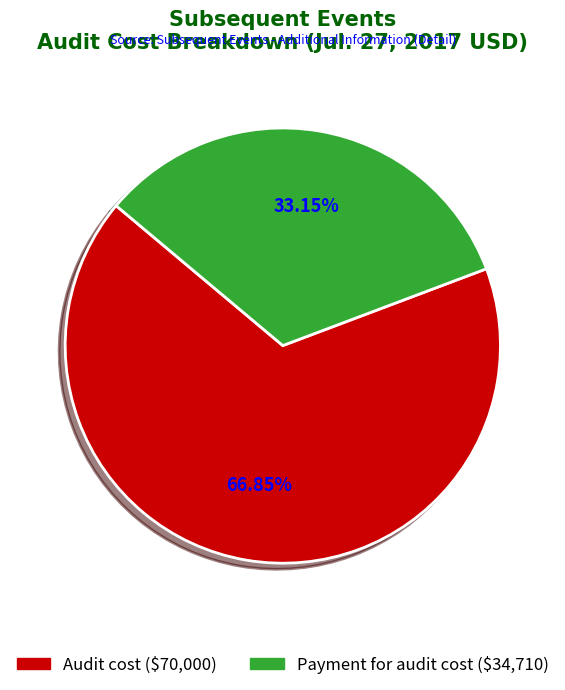

Is it true that Payment for audit cost is 33% of the pie?

True